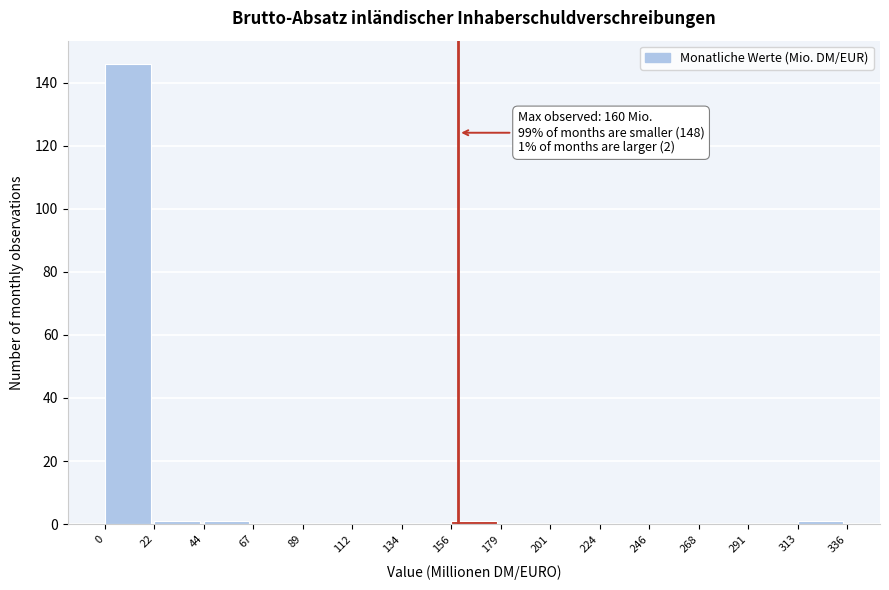

Over which range of the x-axis is the bar tallest?

0 to 22